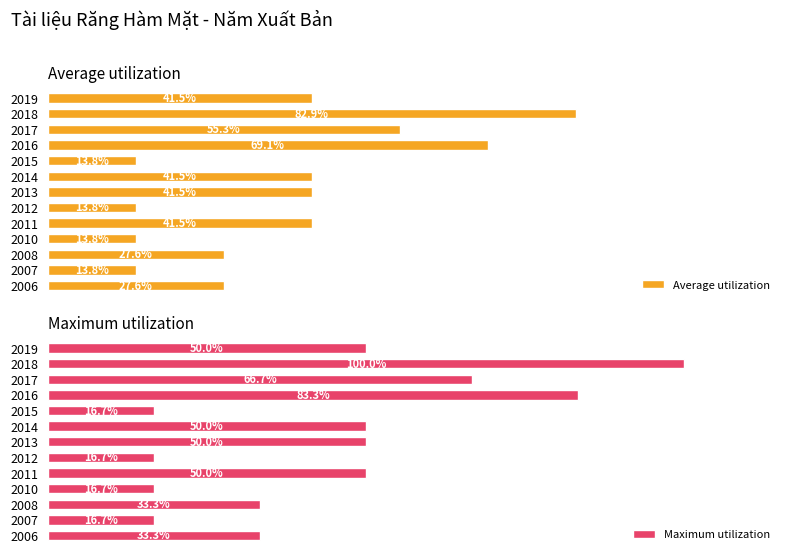

The Average utilization series shows 13.8 at 2012. True or false?

True